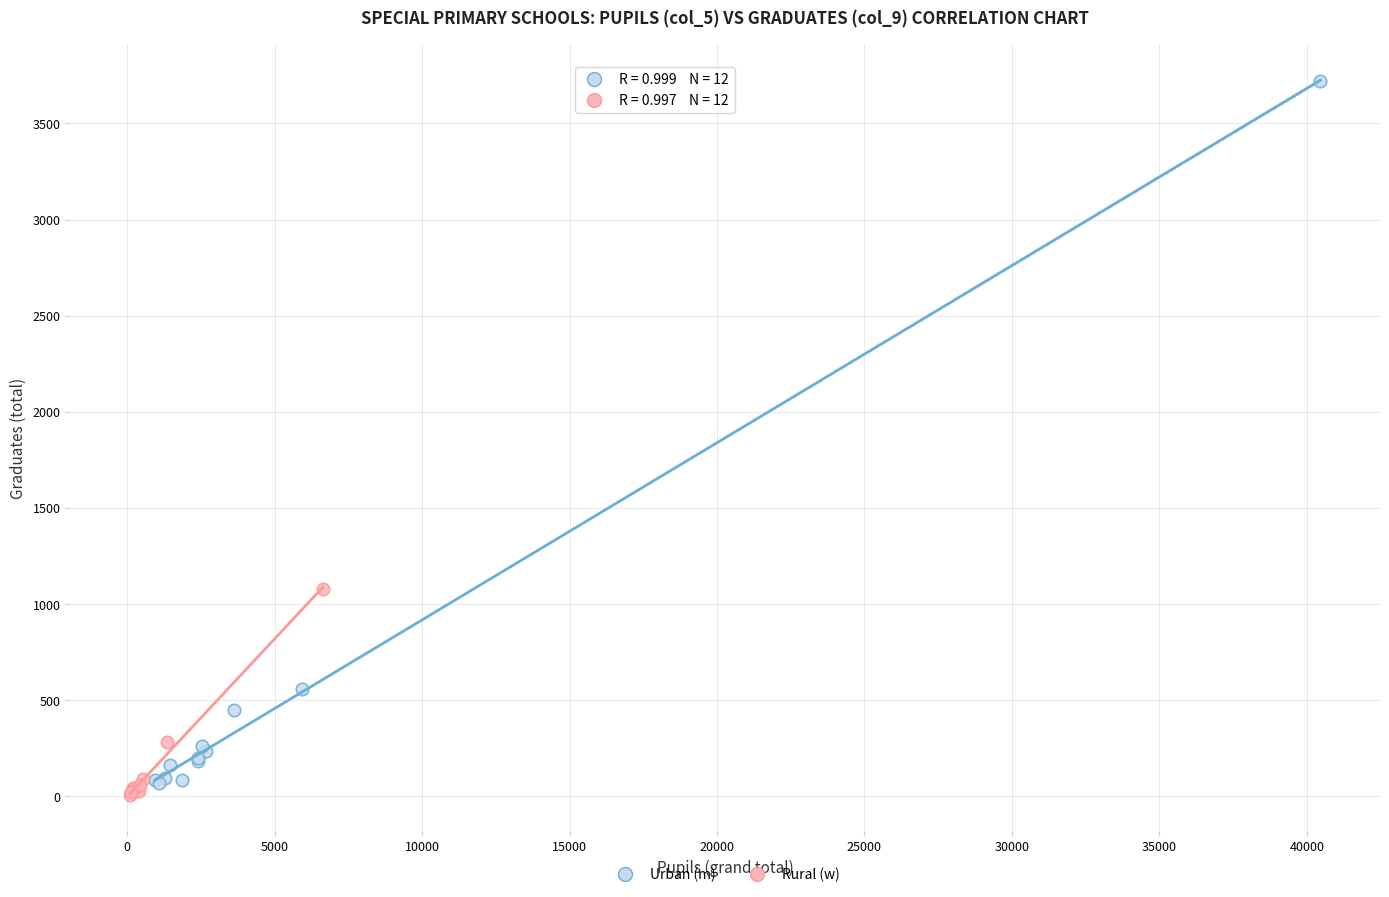

Which series contains the highest Y value?

Urban (m)